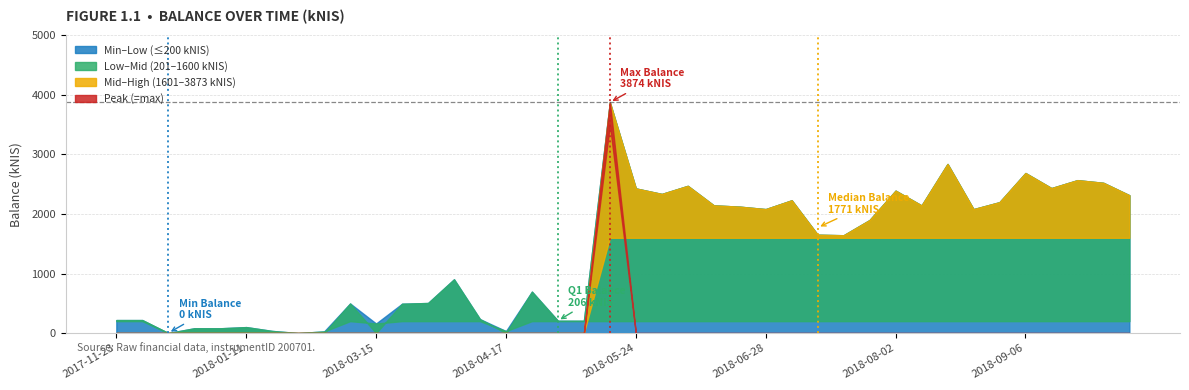

Reading left to right, what are all the values shown in this chart?

218.2	218.2	0.0	80.2	80.2	100.1	35.5	0.0	27.4	496.5	160.6	492.7	504.8	902.6	233.7	33.2	695.2	206.2	205.7	3873.6	2428.7	2335.7	2471.8	2144.2	2122.5	2081.2	2229.3	1651.0	1642.4	1898.0	2391.1	2142.9	2839.6	2080.8	2197.6	2687.2	2434.2	2567.3	2522.7	2314.1